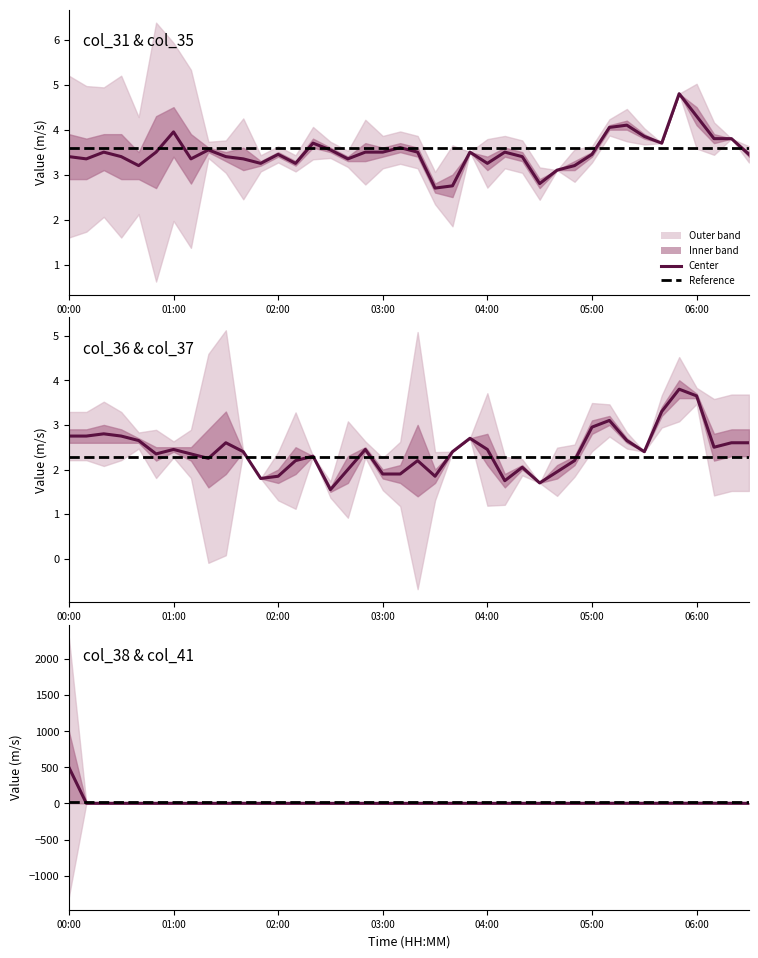

Is the value of col_41 at 2004/09/29 02:00 greater than the value of col_31 at 2004/09/29 00:20?

No